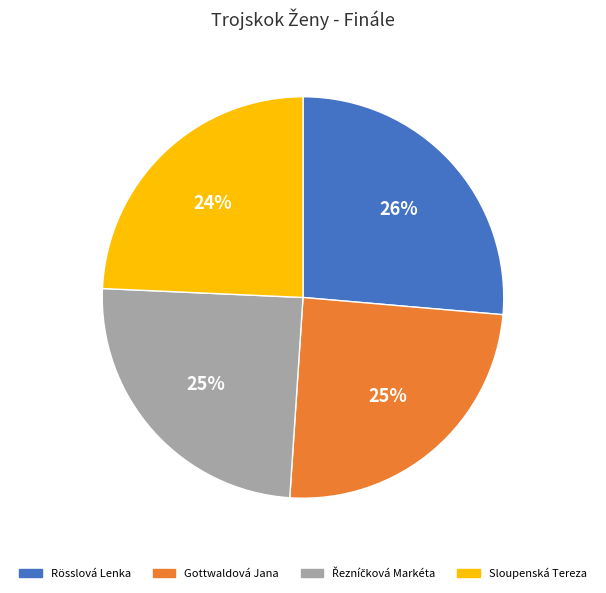

What is the largest slice in the pie chart?

Rösslová Lenka